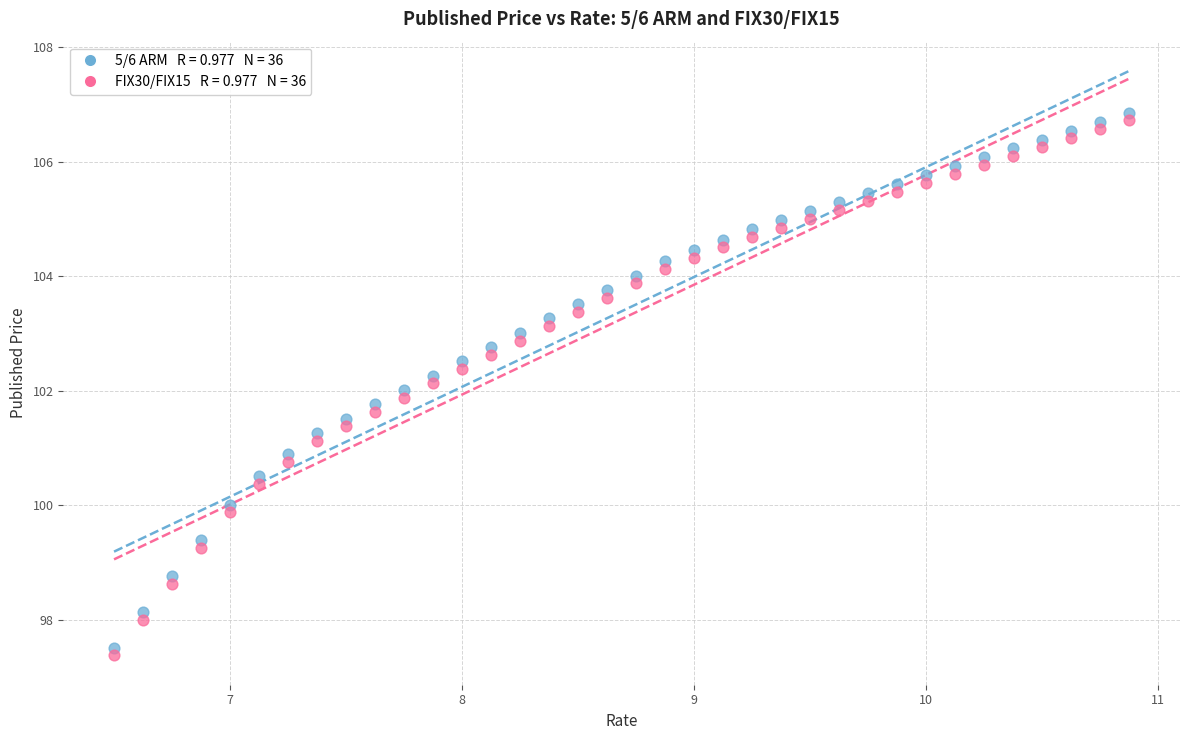

Across all data points, what is the range of Y values (max minus min)?

9.5